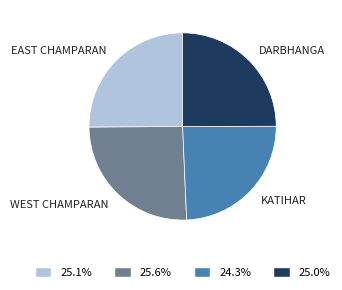

Is there any slice that represents more than half of the pie?

No